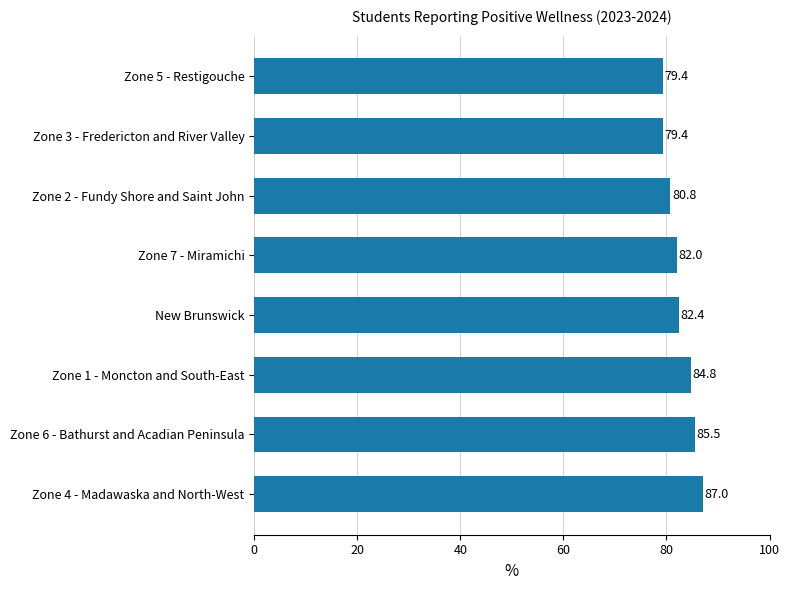

What is the greatest value displayed?

87.0